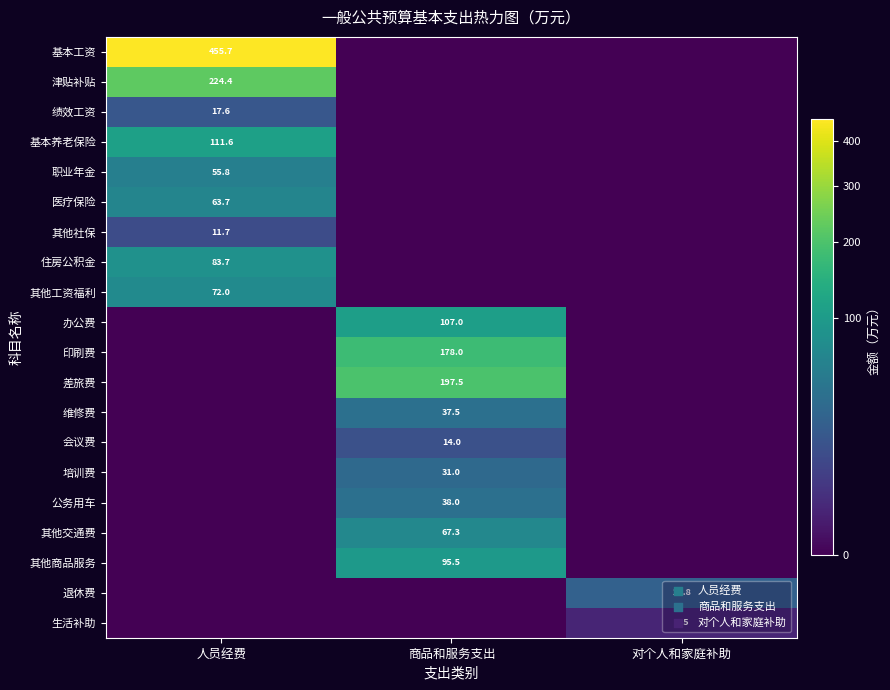

Is it true that 公务用车 equals 53.2 at 商品和服务支出?

False